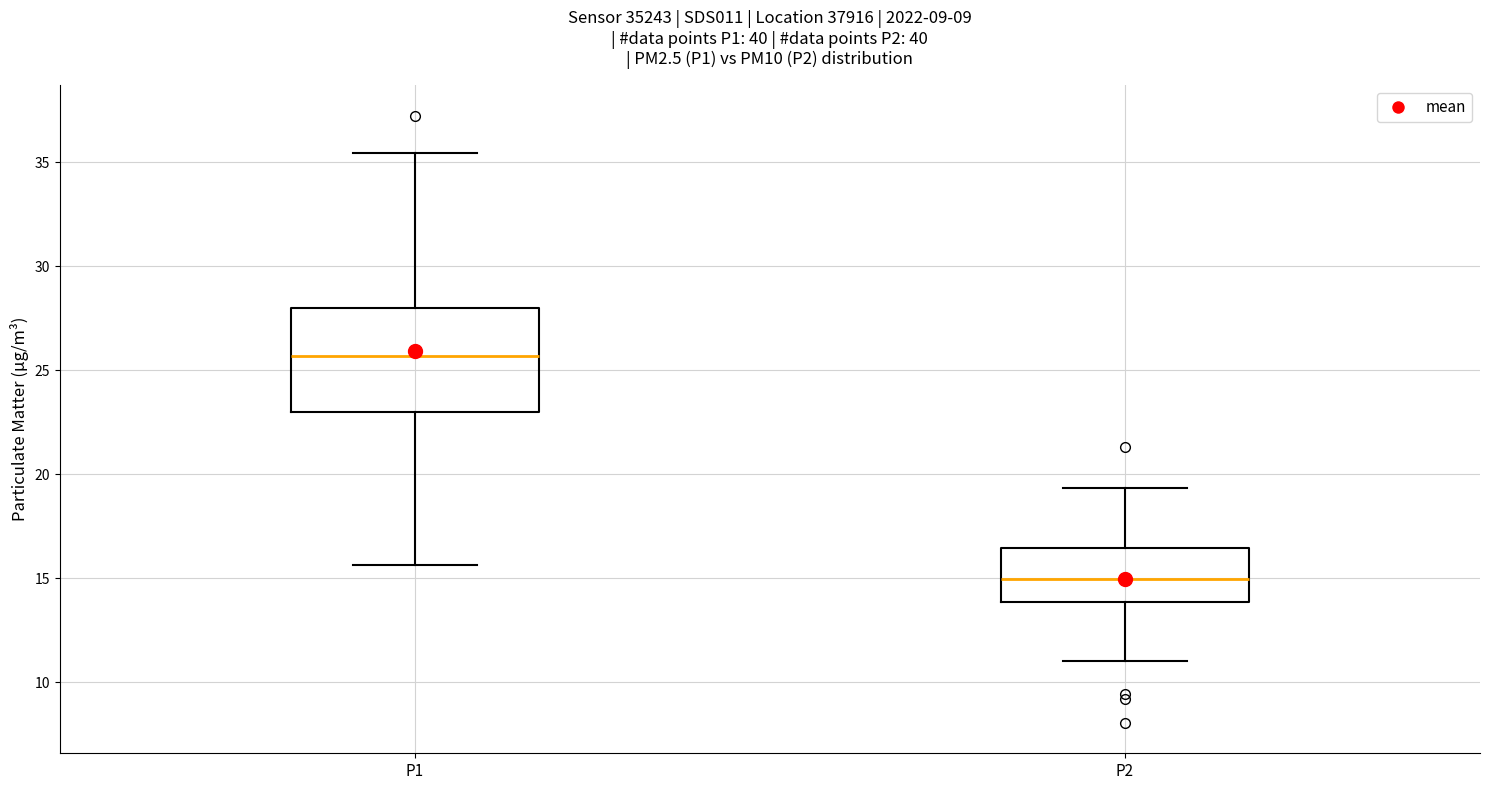

Which box is the tallest, from its lower edge to its upper edge?

P1